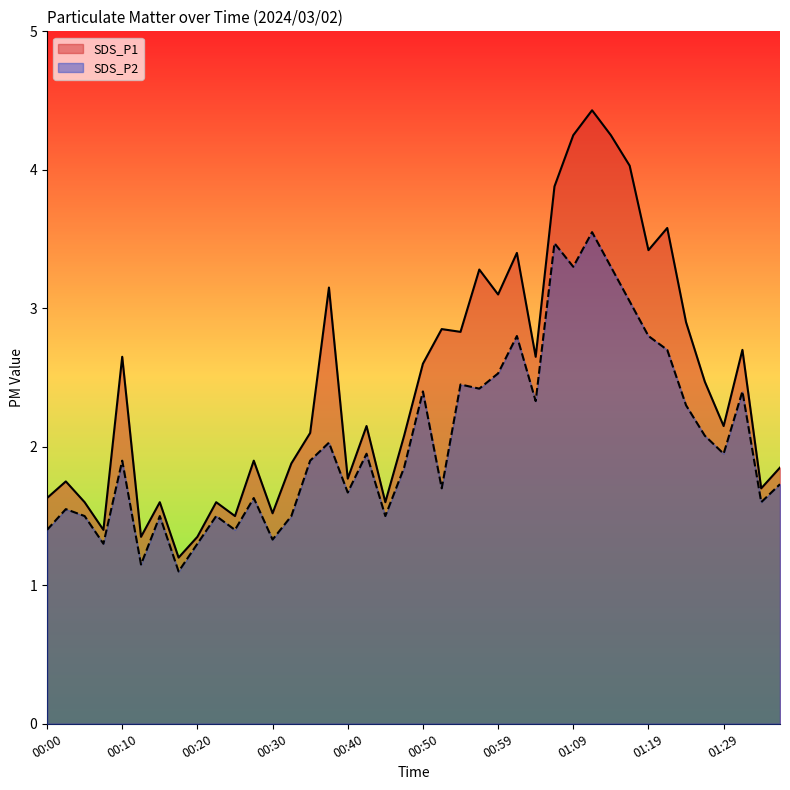

What is the difference between the maximum and minimum values in the SDS_P2 series?

2.4